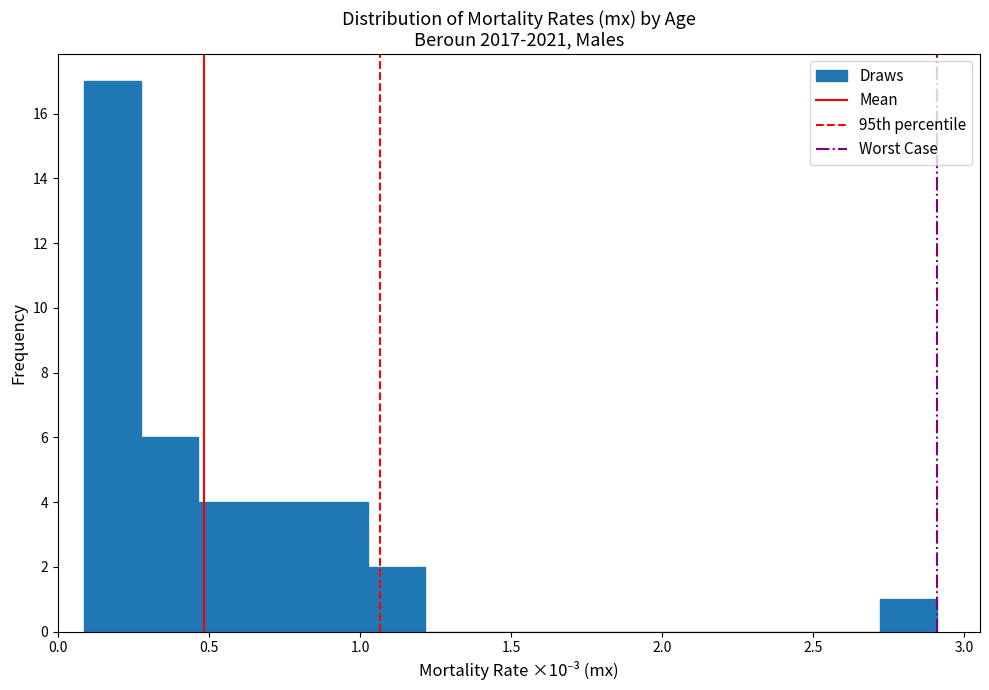

Around what value on the x-axis is the tallest bar? Give the approximate position of its centre, as read against the axis.

0.20